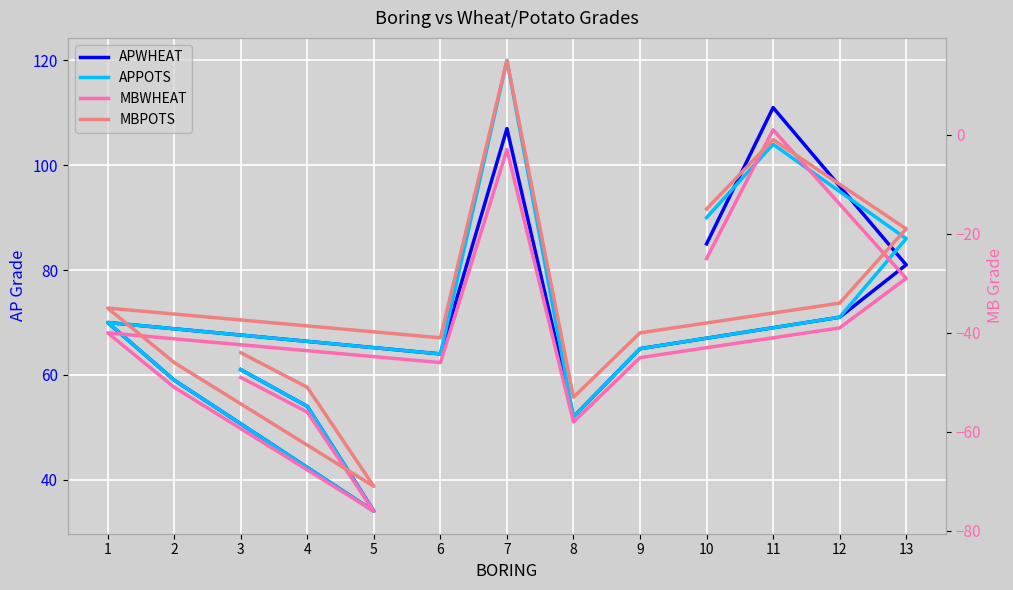

What is the sum of the MBPOTS values at 11 and 3?

-45